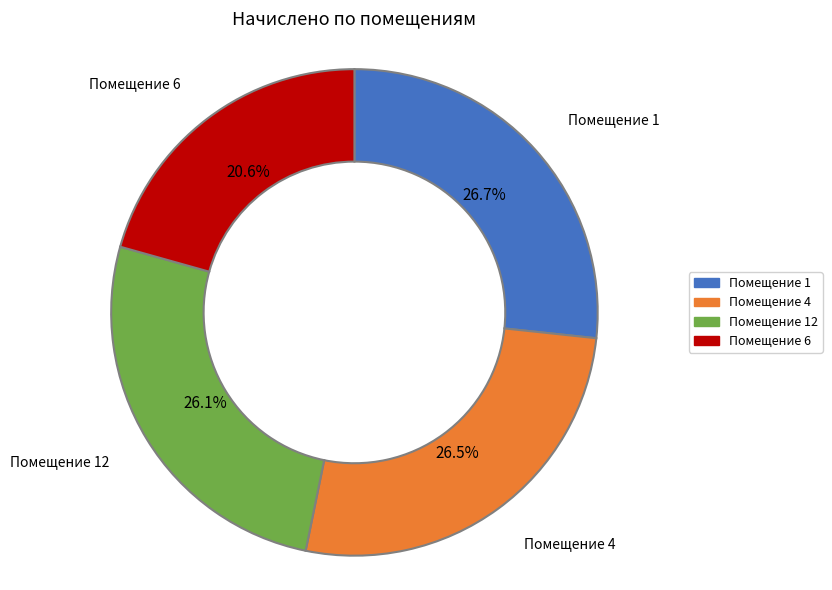

Is there a majority slice in this chart?

No